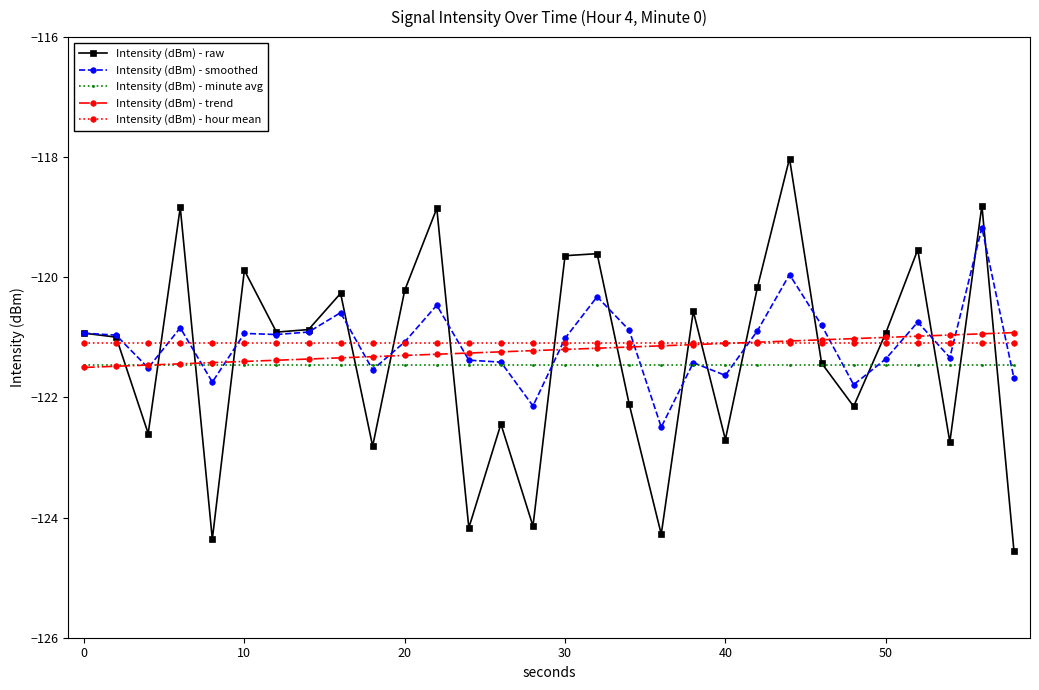

What is the lowest value of the Intensity (dBm) - minute avg series?

-121.5